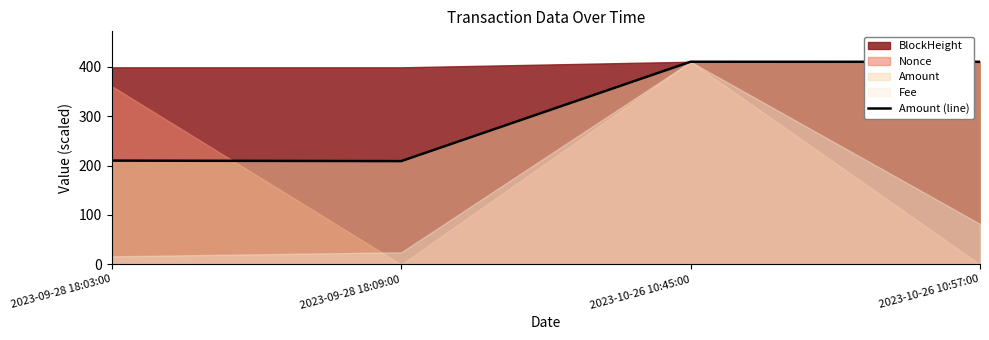

How many points are higher than both their immediate neighbors (excluding endpoints)?

1